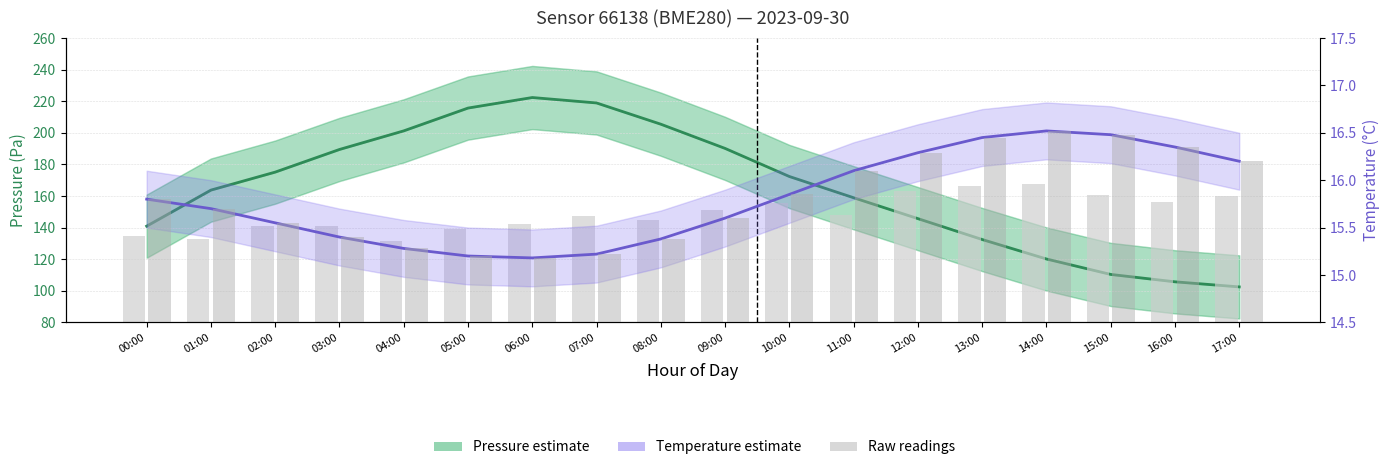

What is the label of the 7th bar from the right?

11:00